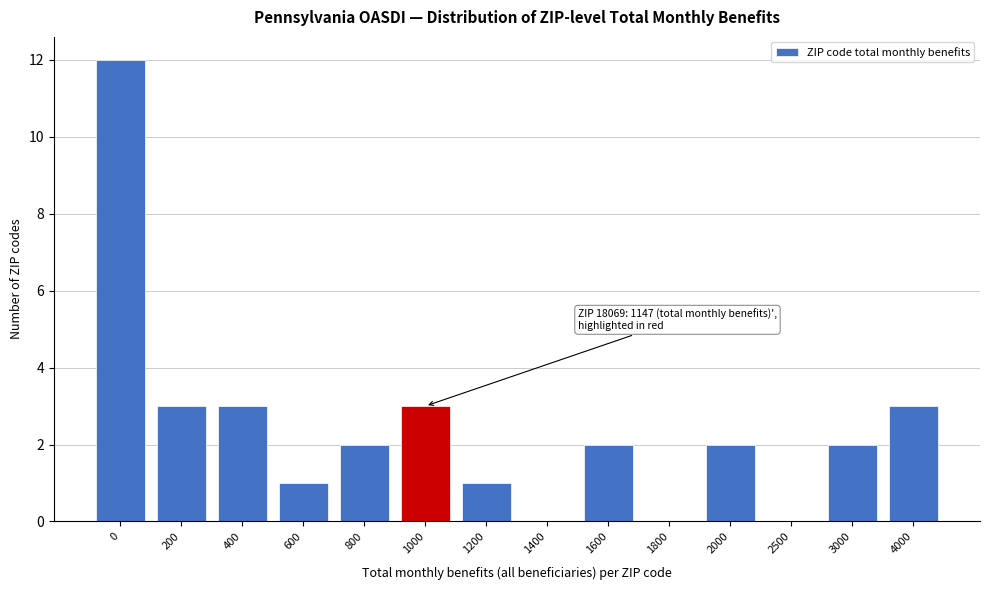

Reading left to right, what are all the values shown in this chart?

0=12	200=3	400=3	600=1	800=2	1000=3	1200=1	1400=0	1600=2	1800=0	2000=2	2500=0	3000=2	4000=3